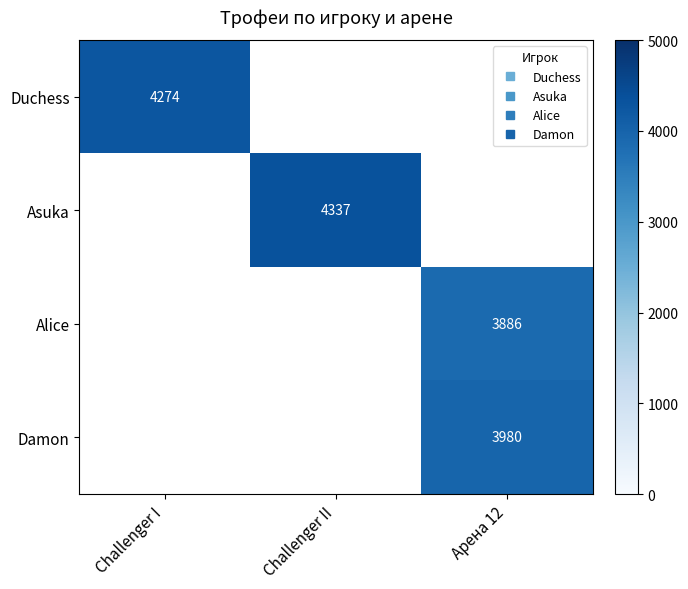

Which has a higher value, Challenger II or Challenger I?

Challenger I